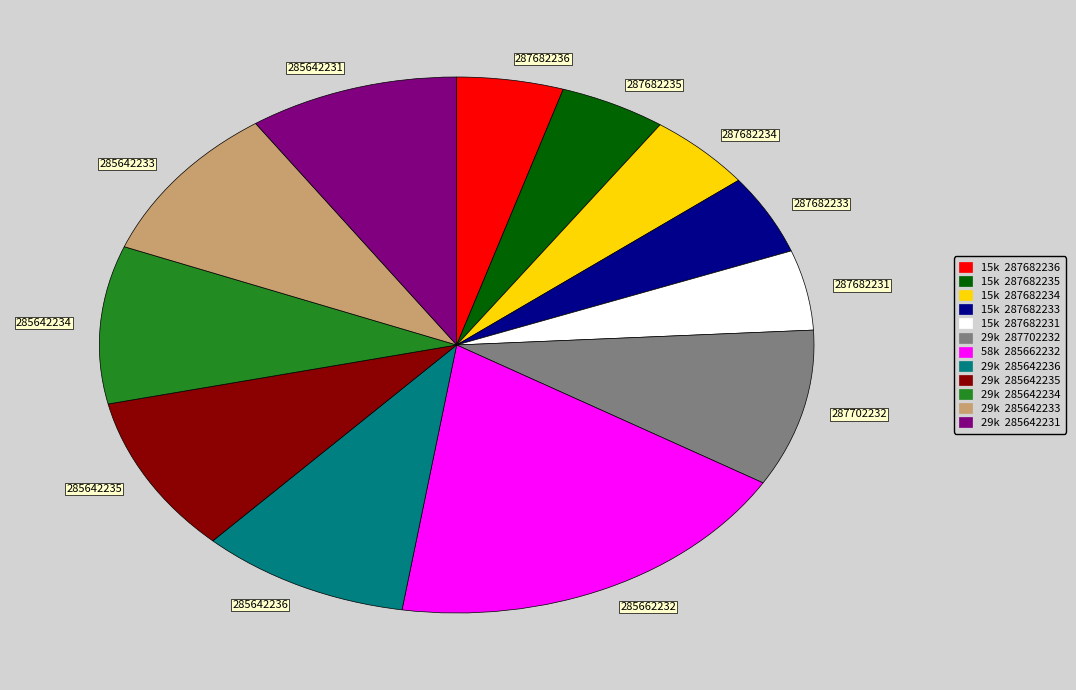

What is the ratio of the value at 285642233 to the value at 287682233?

2.0